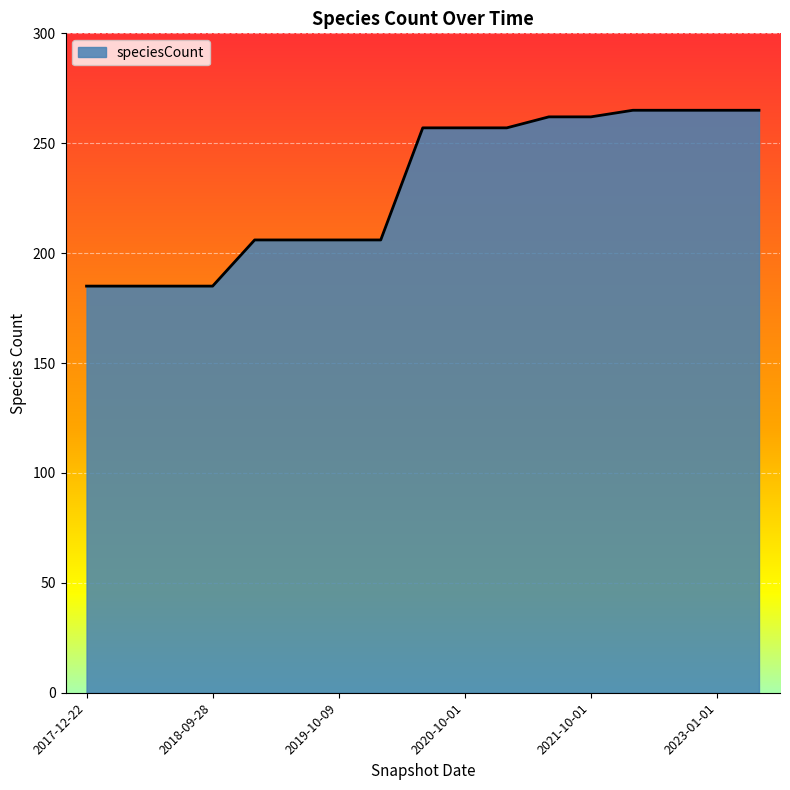

What is the maximum value shown in the chart?

265